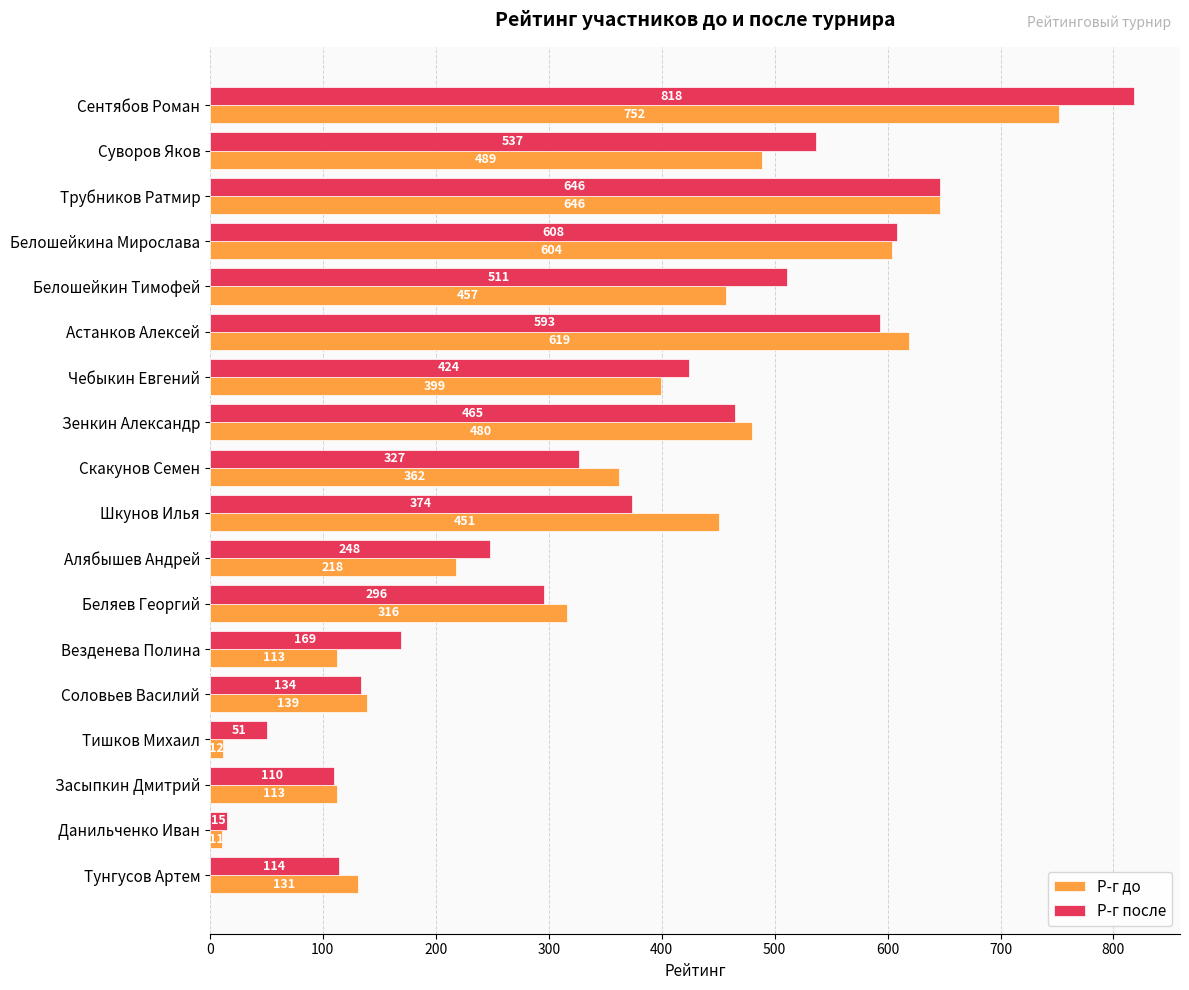

Count the number of data series in this chart.

2